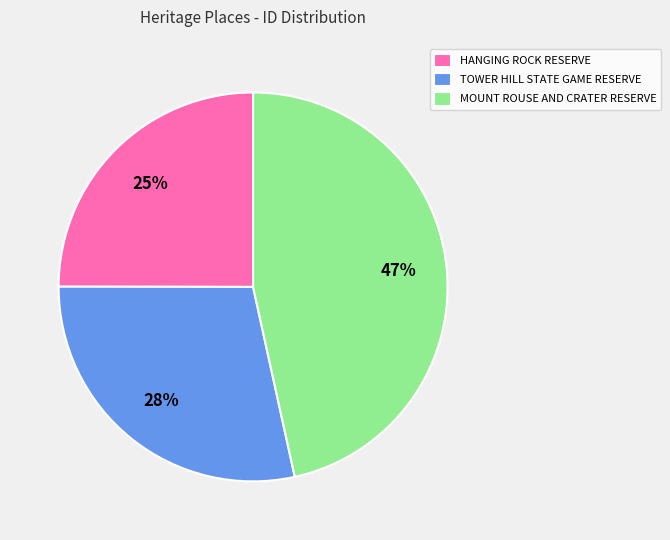

Which slice is the smallest?

HANGING ROCK RESERVE